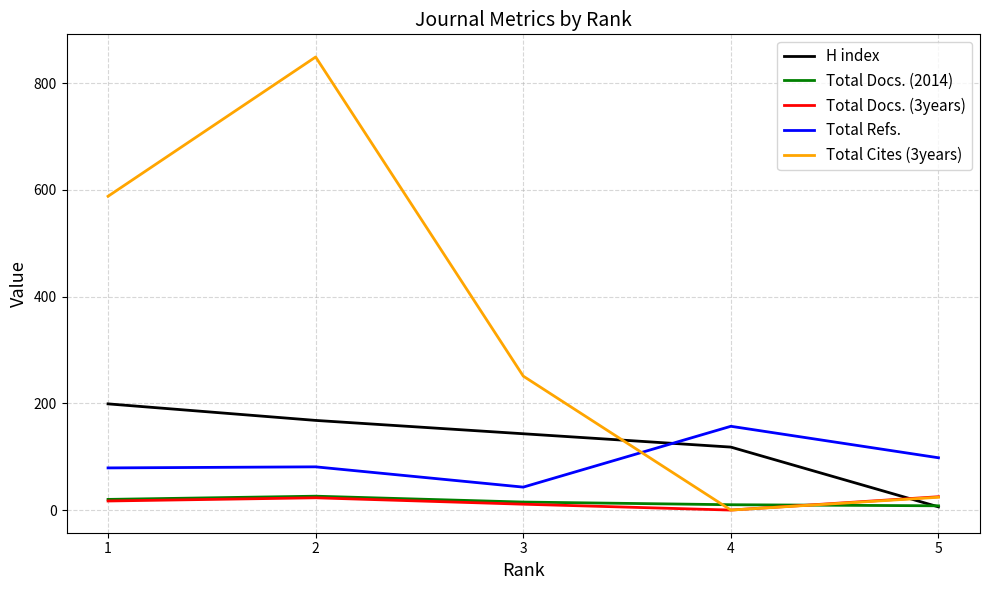

Is the value of Total Docs. (3years) at 4 greater than the value of Total Cites (3years) at 3?

No